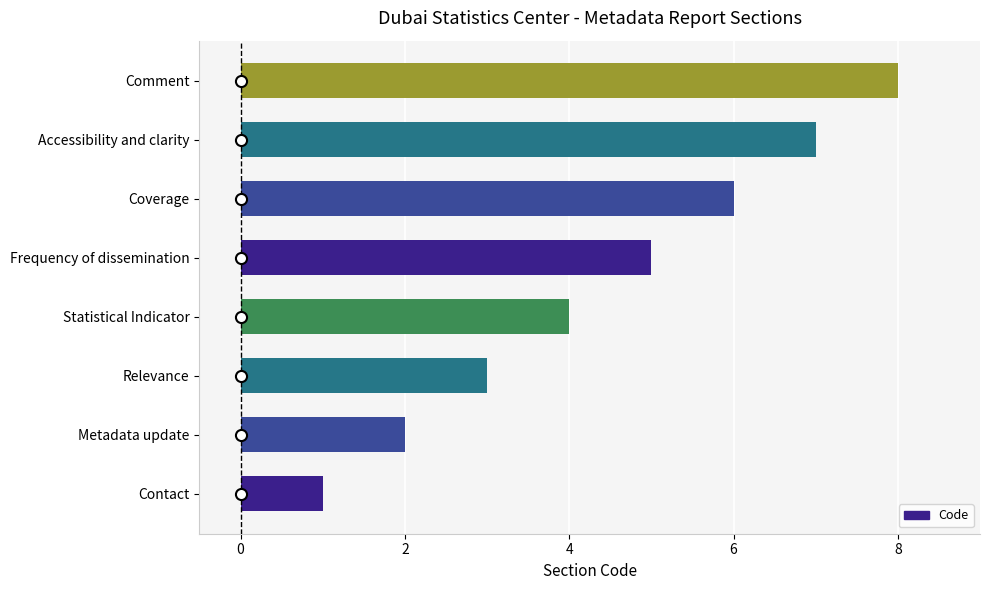

Is it true that the value at Coverage is 6?

True